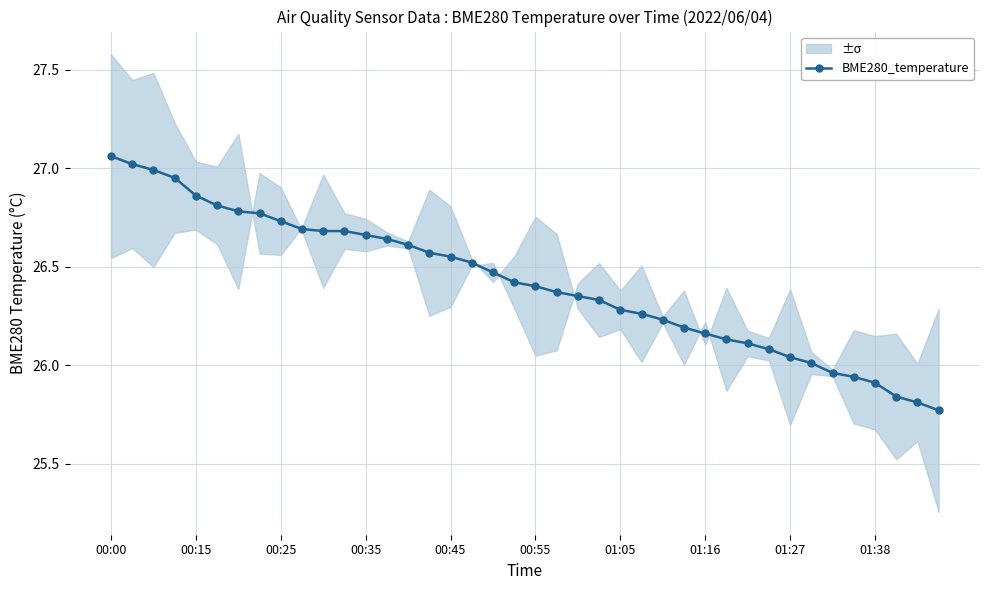

How many values are below 26?

6